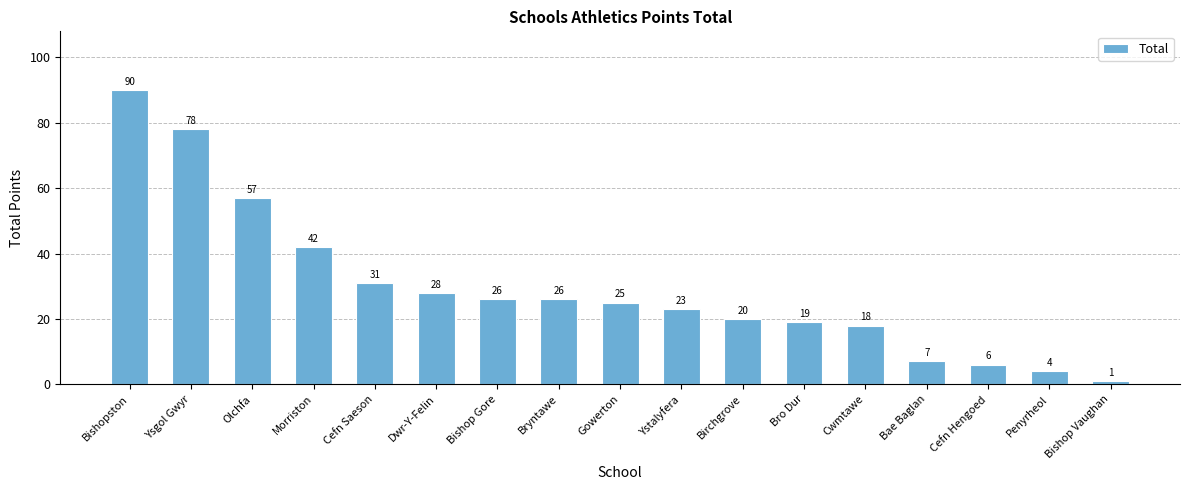

Reading right to left, transcribe all the data shown in this chart.

1	4	6	7	18	19	20	23	25	26	26	28	31	42	57	78	90